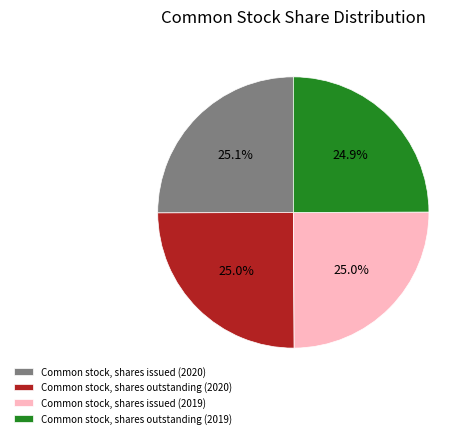

True or false: Common stock, shares issued (2019) accounts for 25% of the total.

True